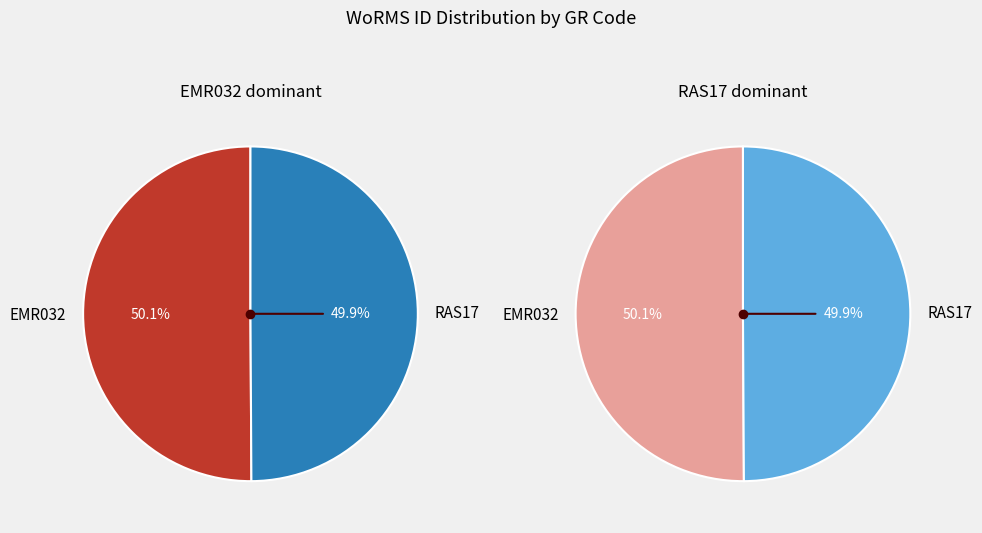

What portion of the pie excludes RAS17?

50.1%